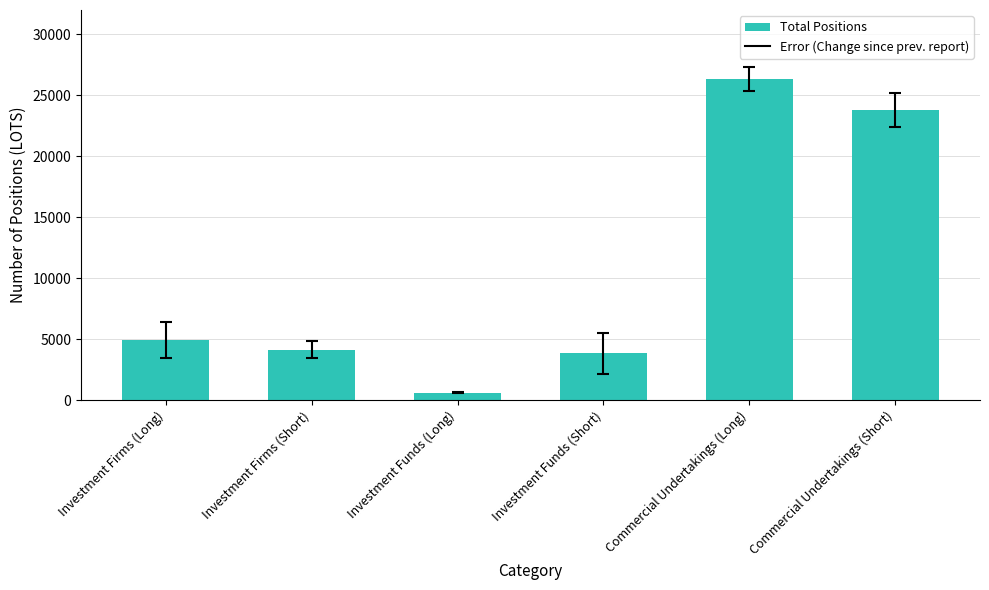

The value at Investment Firms (Short) is 4143.6. True or false?

True